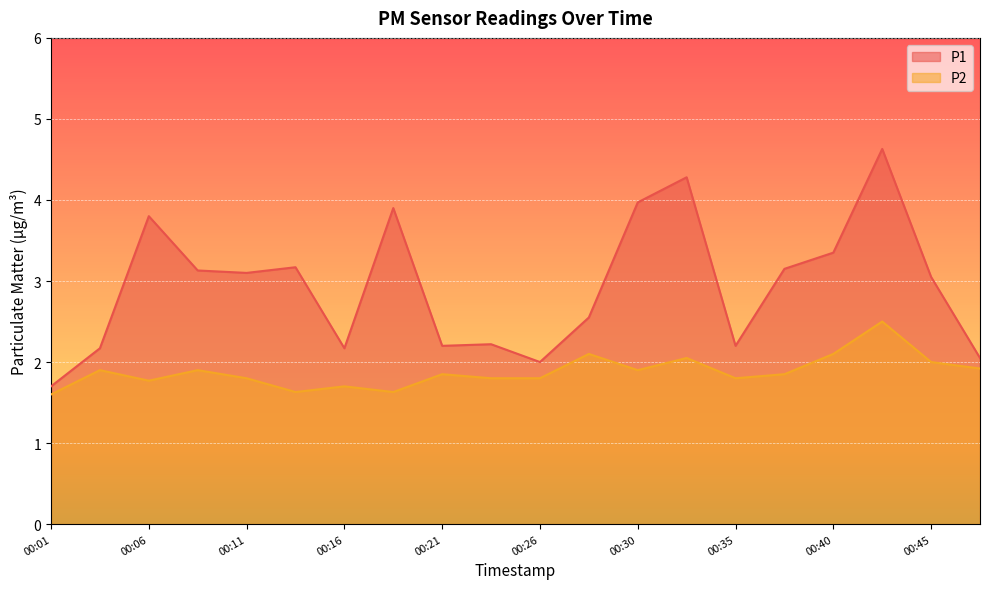

At how many categories does at least one series exceed 1?

20